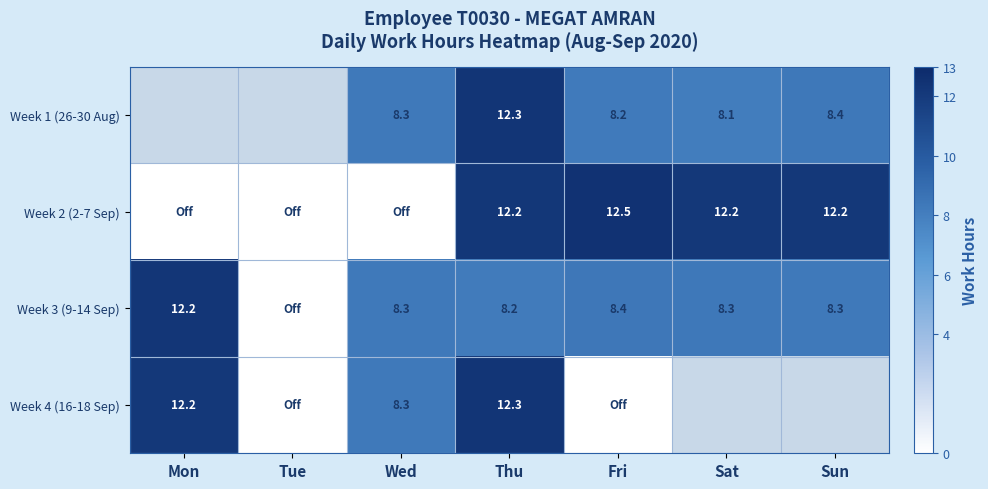

The Week 3 (9-14 Sep) series shows 3.6 at Fri. True or false?

False